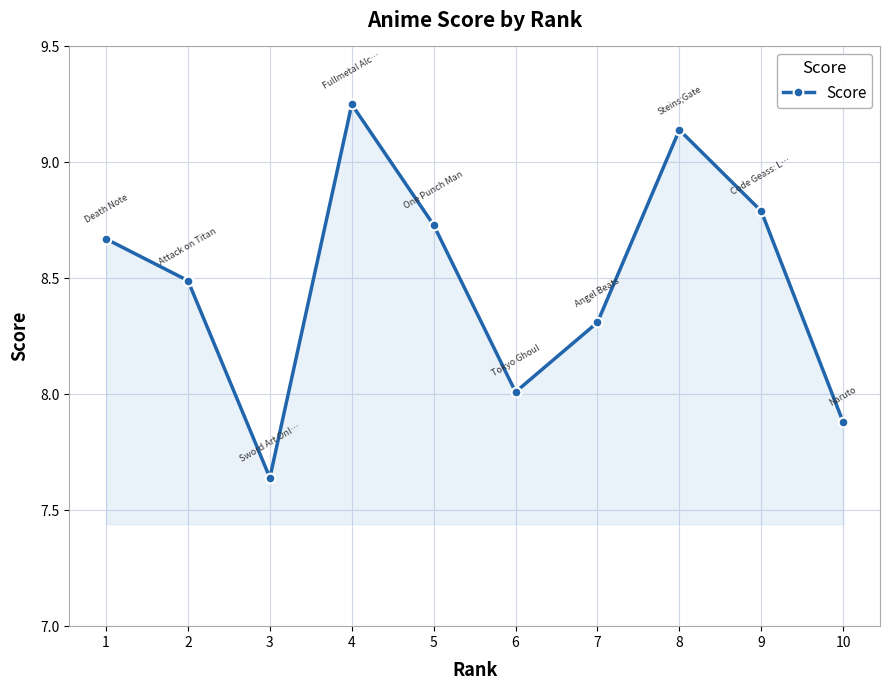

Rank the categories by value from lowest to highest.

3, 10, 6, 7, 2, 1, 5, 9, 8, 4